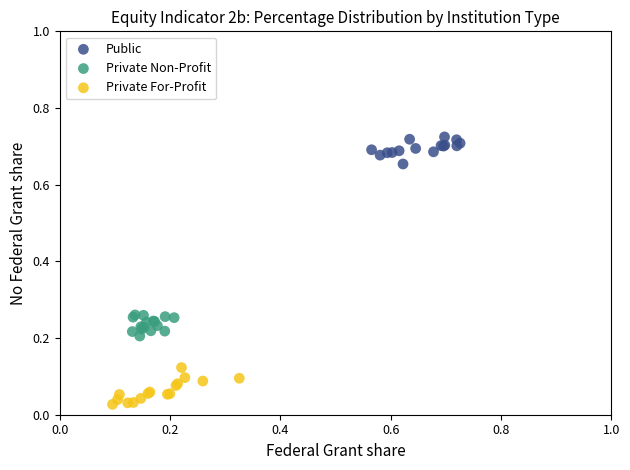

Which series contains the lowest Y value?

Private For-Profit